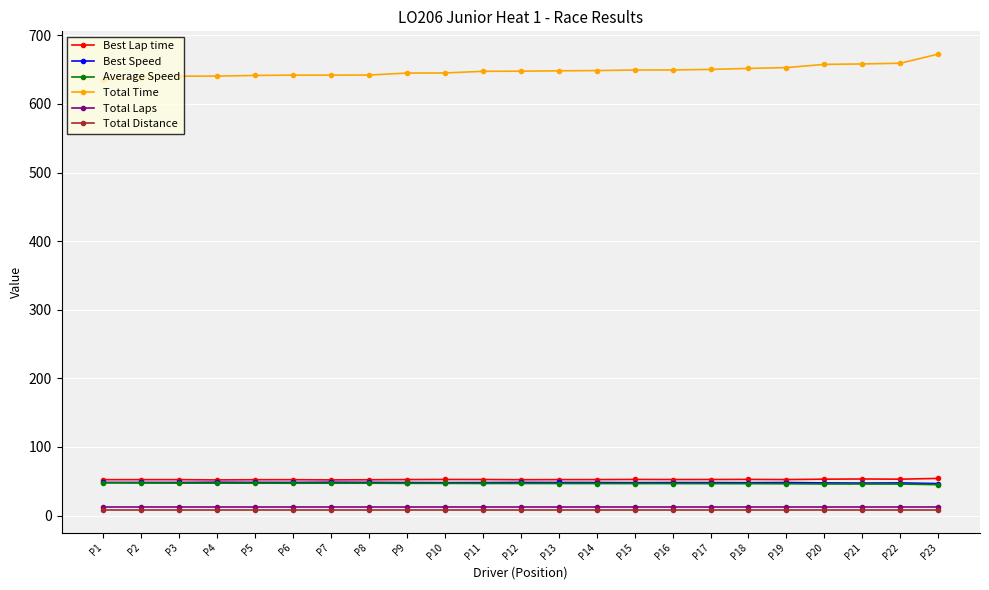

The Total Distance series shows 8.4 at P6. True or false?

True